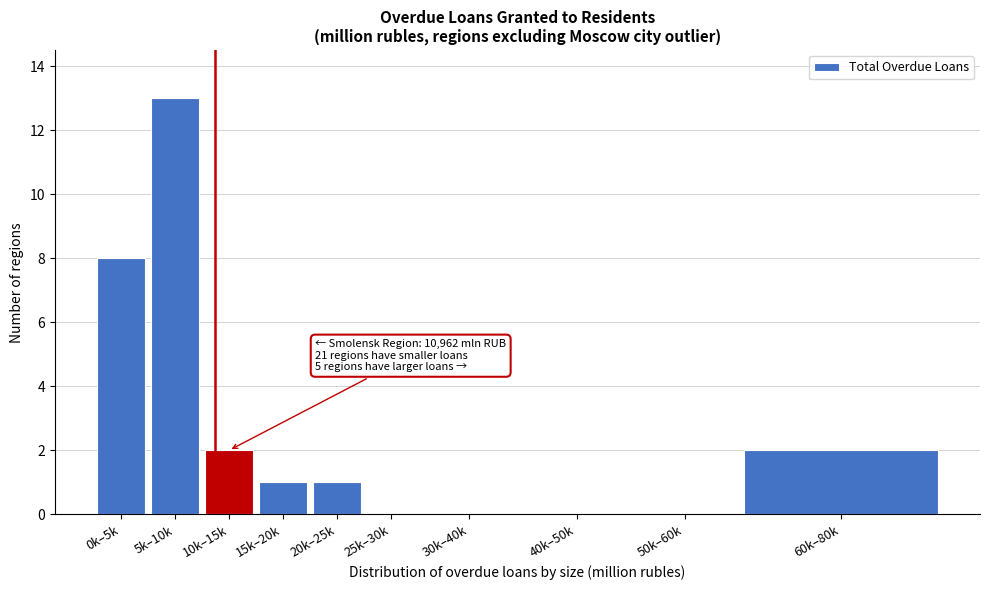

Reading left to right, list all the values displayed in this chart.

0k–5k=8	5k–10k=13	10k–15k=2	15k–20k=1	20k–25k=1	25k–30k=0	30k–40k=0	40k–50k=0	50k–60k=0	60k–80k=2